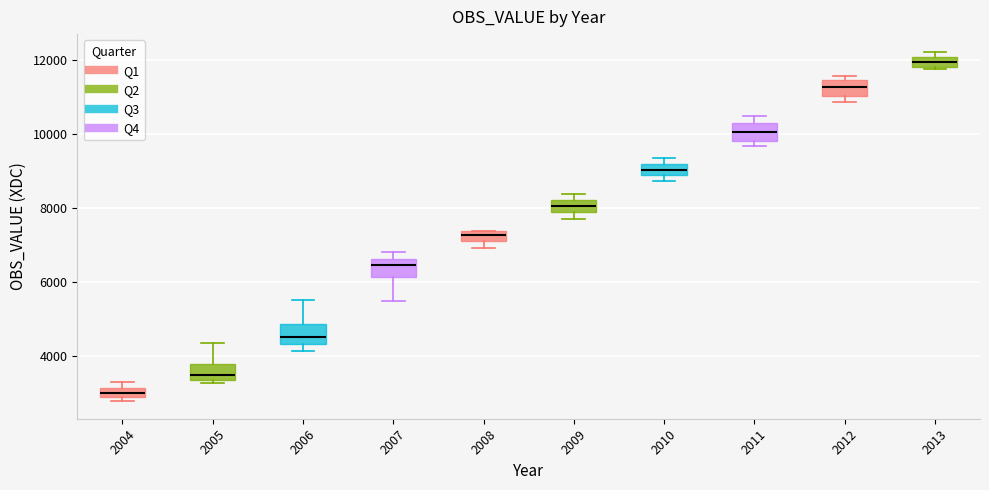

Which box has the lowest median line?

2004